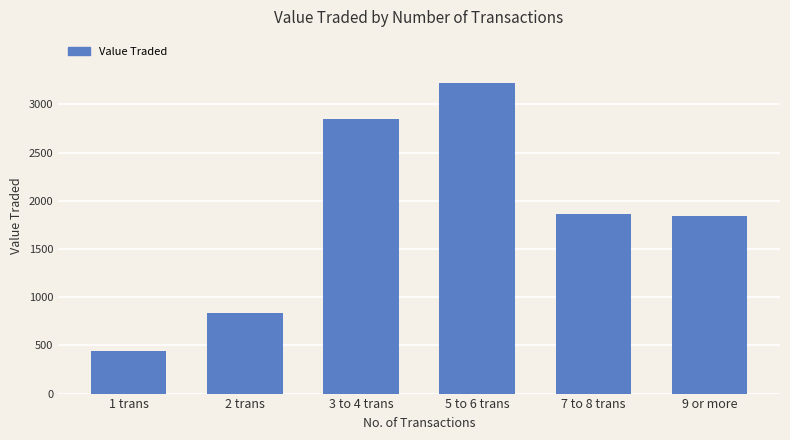

Which has a higher value, 5 to 6 trans or 7 to 8 trans?

5 to 6 trans